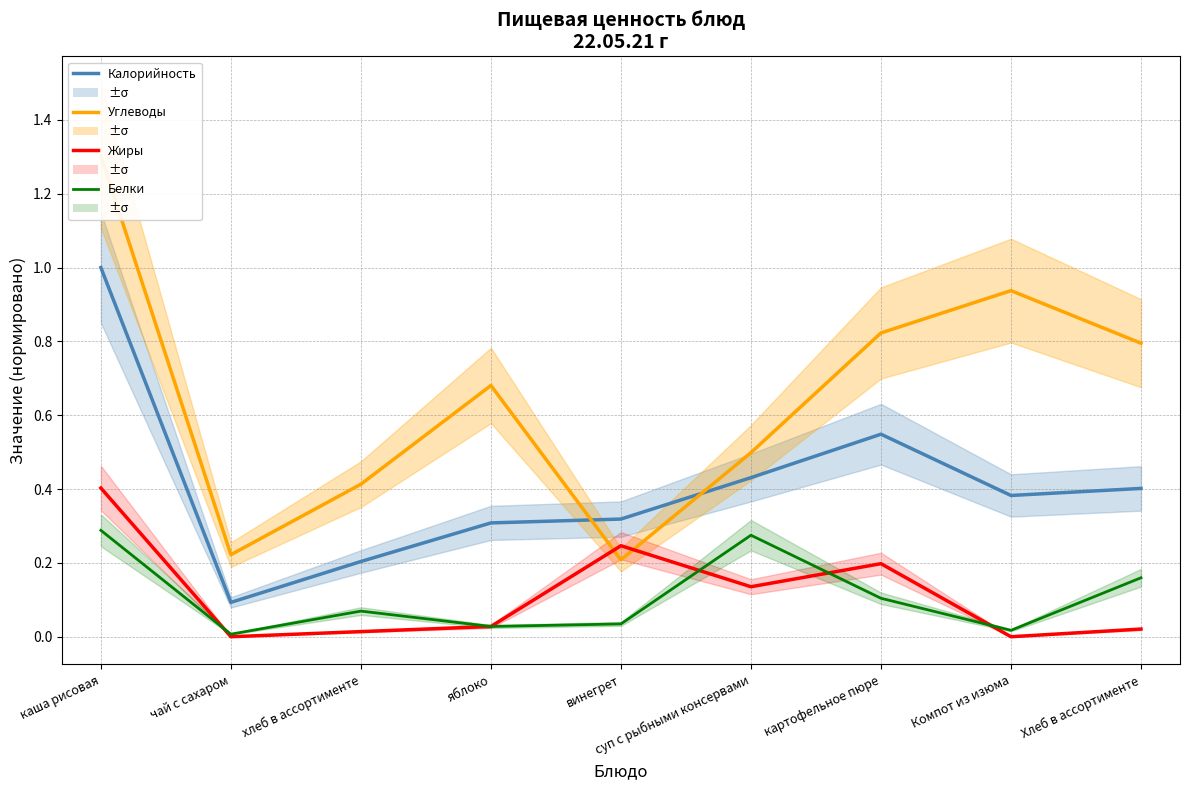

True or false: Углеводы and Белки intersect in this chart.

False